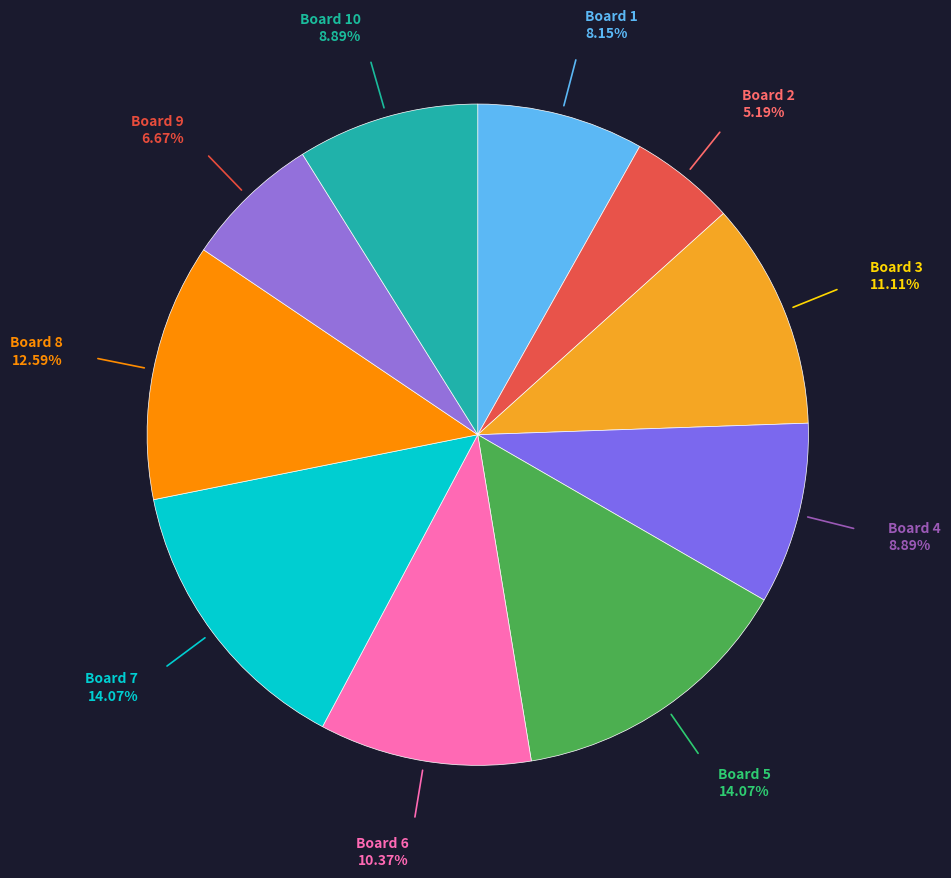

Which slice is the largest?

Board 5